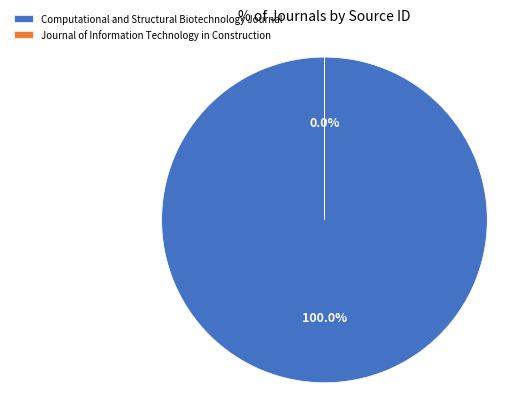

Which slice is the largest?

Computational and Structural Biotechnology Journal